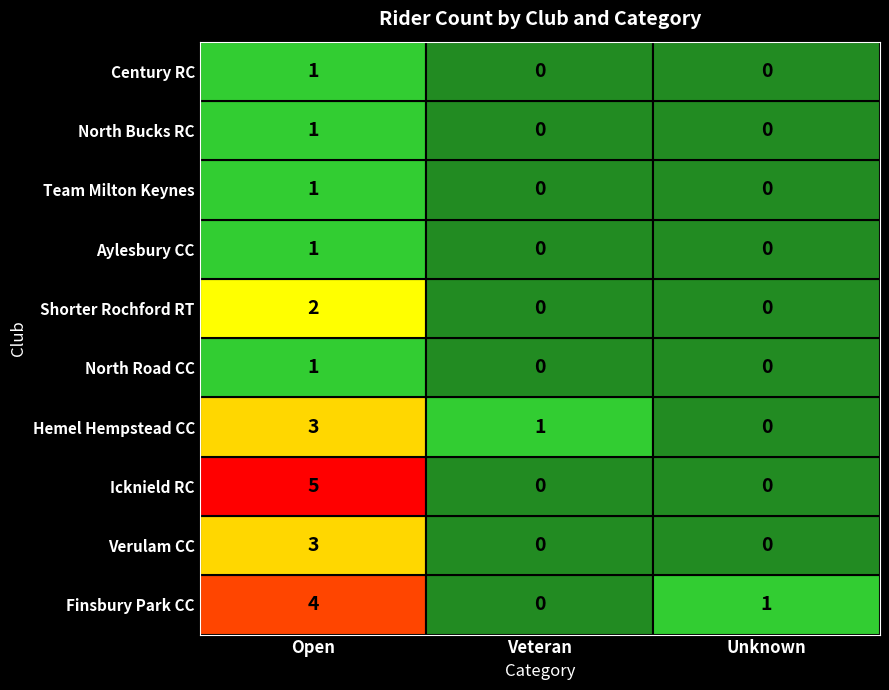

Which series has the largest range (max minus min)?

Icknield RC